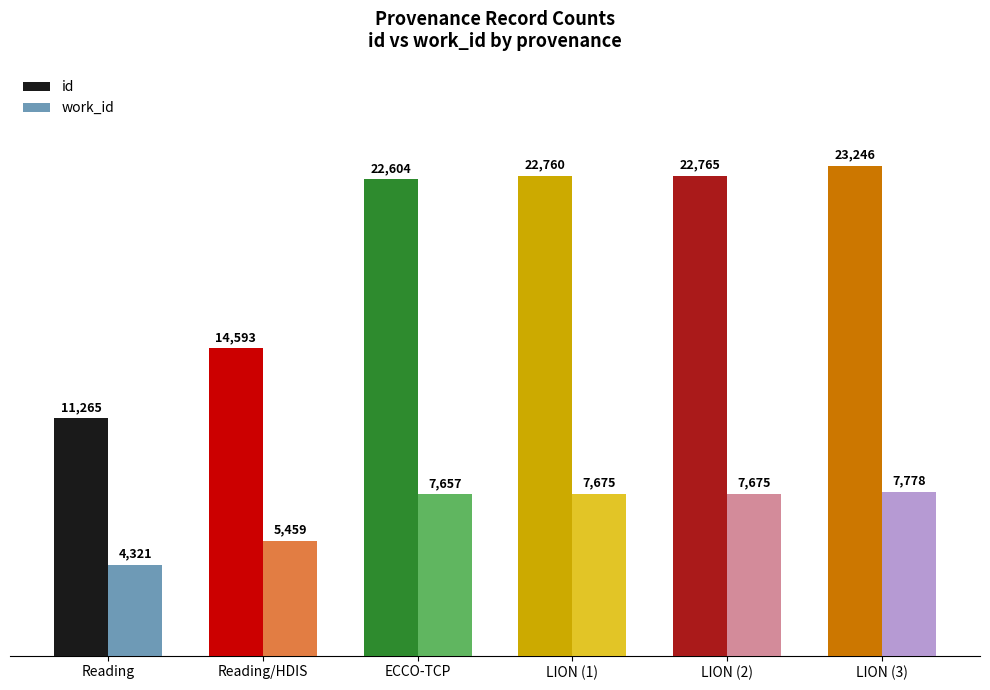

At which category is the sum across all series the highest?

LION (3)